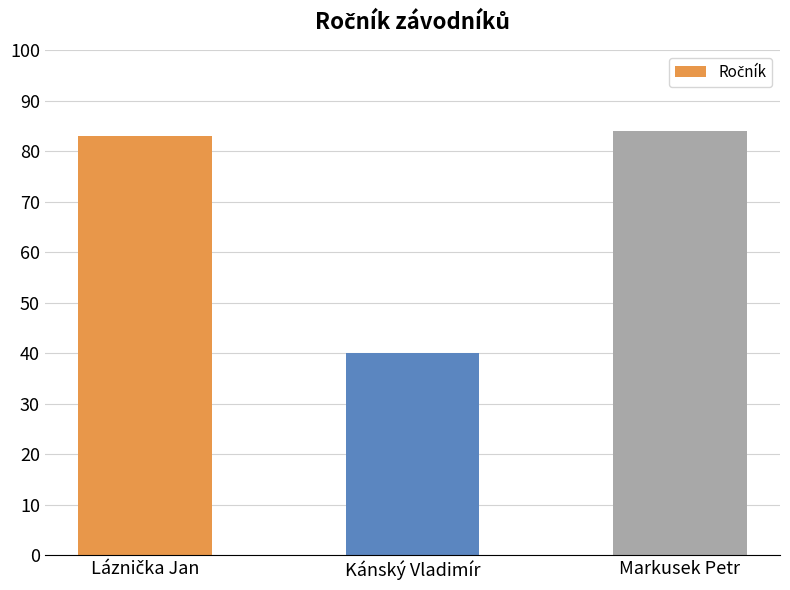

What is the value of the 1st bar from the left?

83